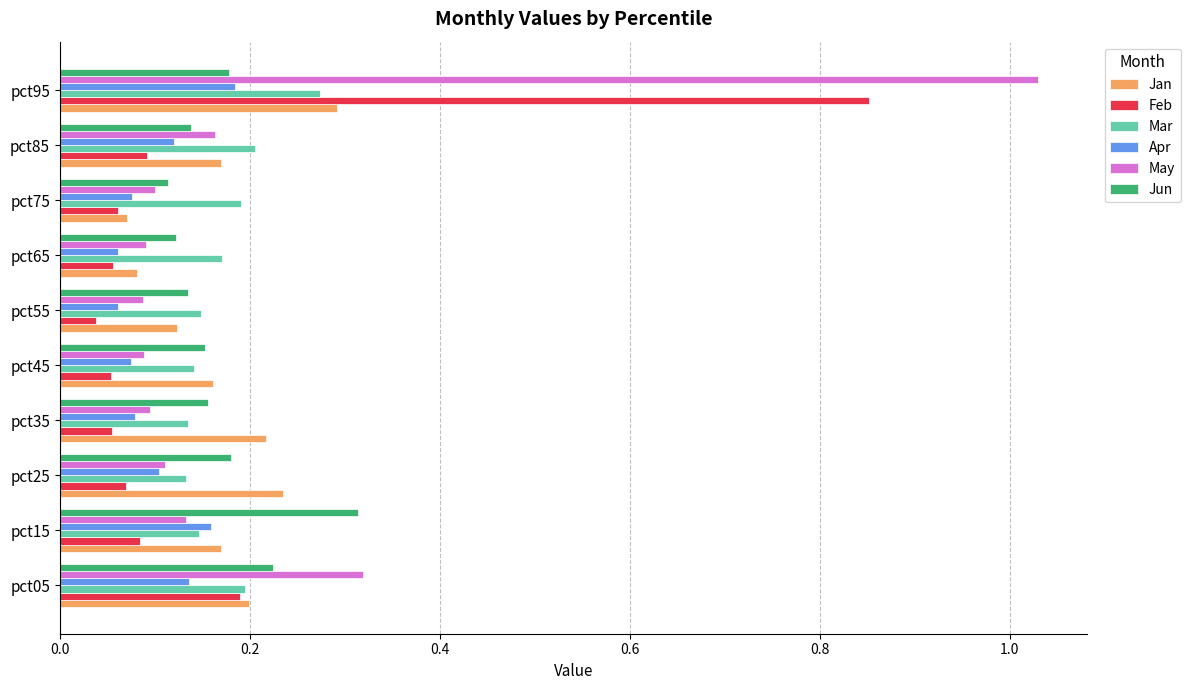

Which series has the largest range (max minus min)?

May